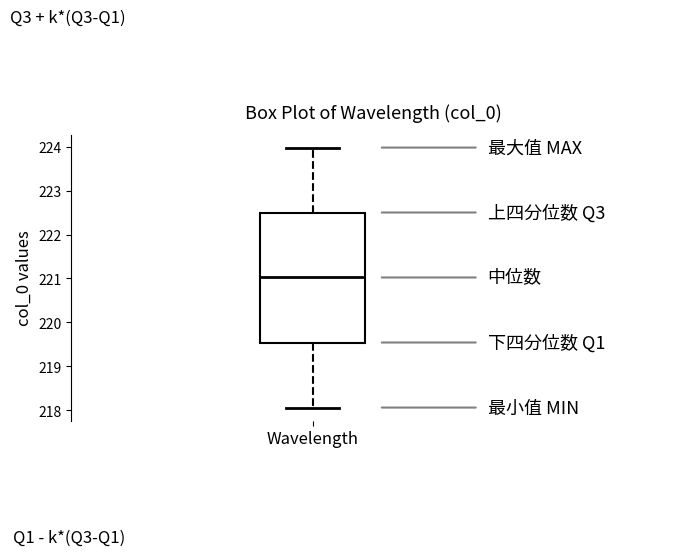

Where does the upper whisker of the box for Wavelength end on the y-axis? The values are not printed on the chart, so give them approximately, as read against the axis.

224.0